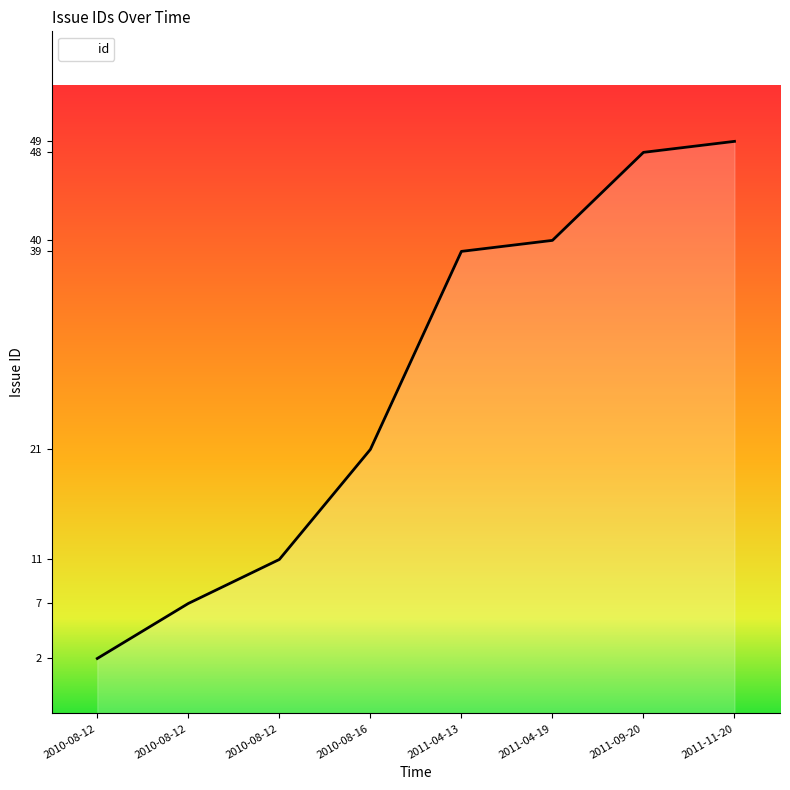

Reading left to right, list all the values displayed in this chart.

2010-08-12=2	2010-08-12=7	2010-08-12=11	2010-08-16=21	2011-04-13=39	2011-04-19=40	2011-09-20=48	2011-11-20=49